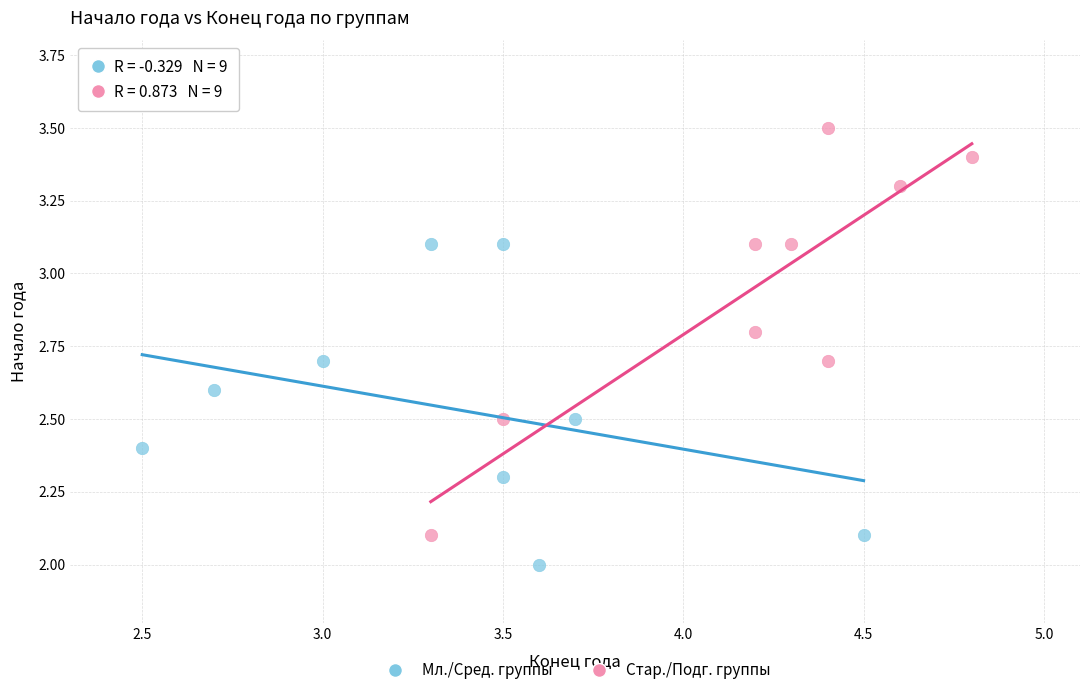

Which series reaches the maximum Y coordinate?

Стар./Подг. группы